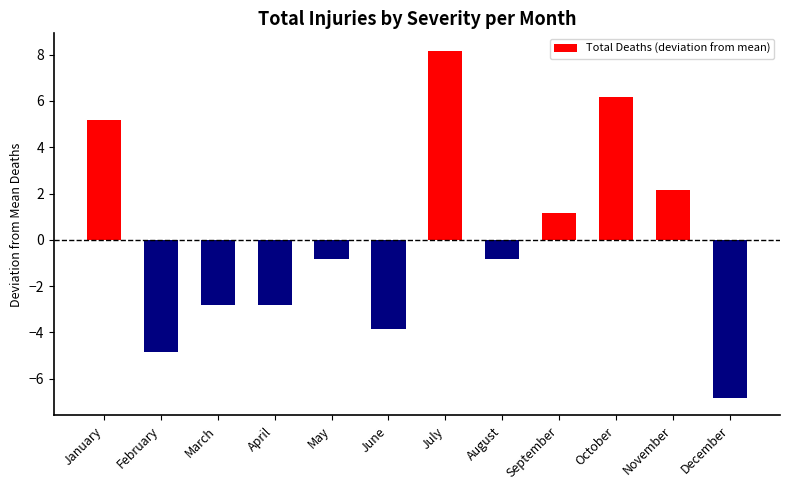

What is the difference between the second highest and second lowest values?

11.0